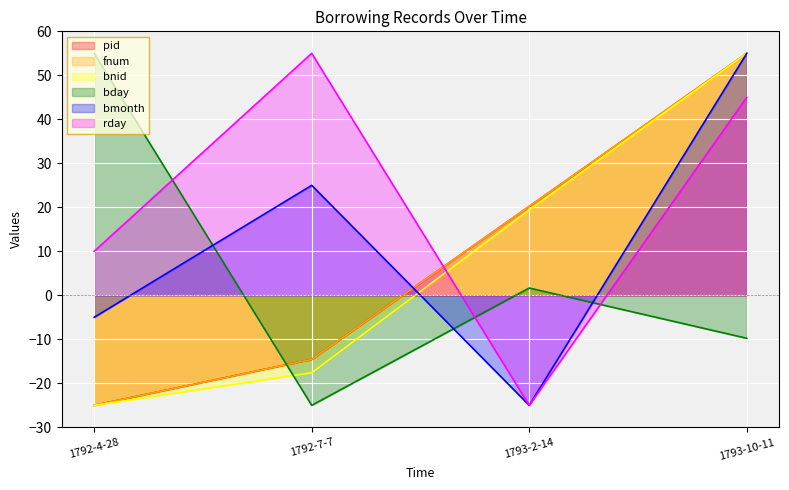

At which category does the chart reach its peak across all series?

1793-10-11